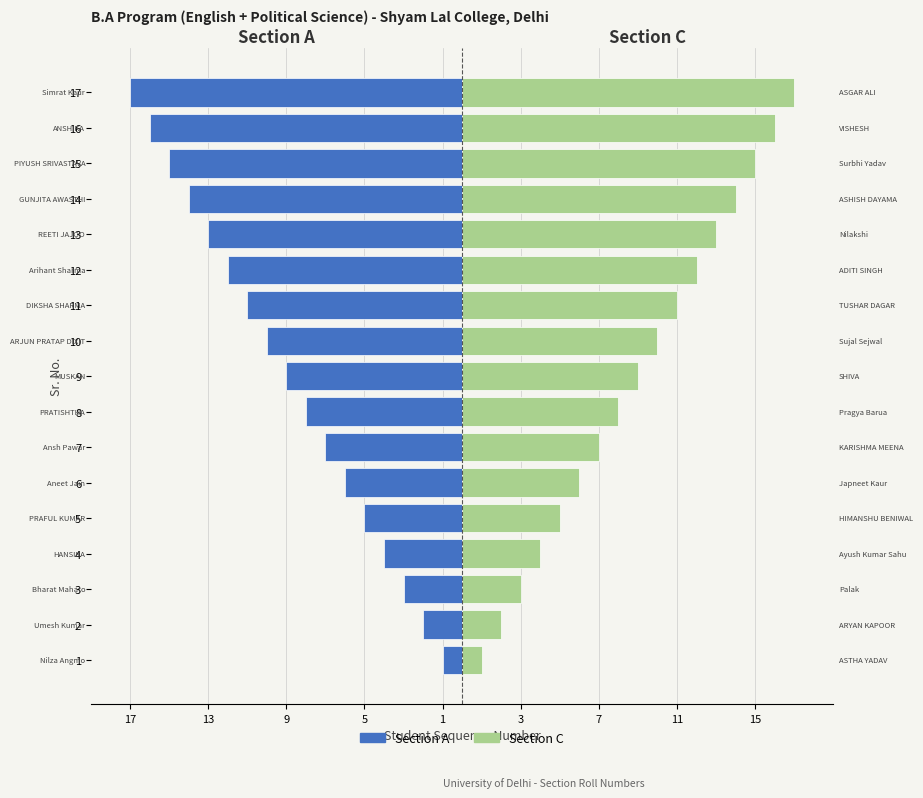

How many values in the Section A series exceed -9?

8